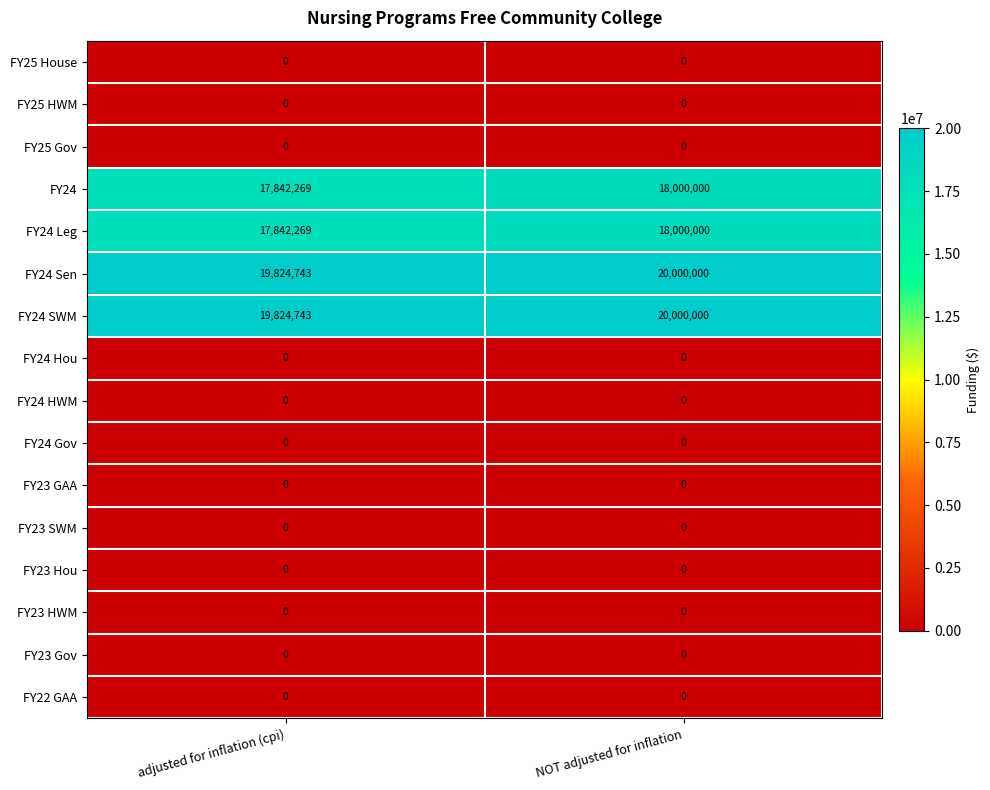

What is the total value across all series at adjusted for inflation (cpi)?

75334024